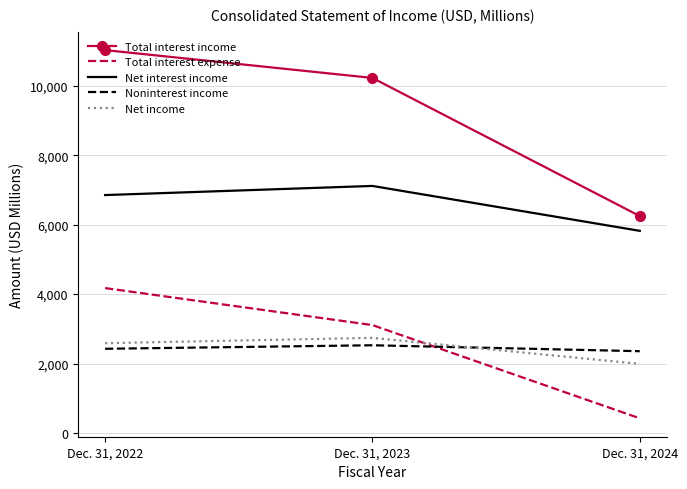

Is it true that Net interest income equals 2541 at Dec. 31, 2024?

False